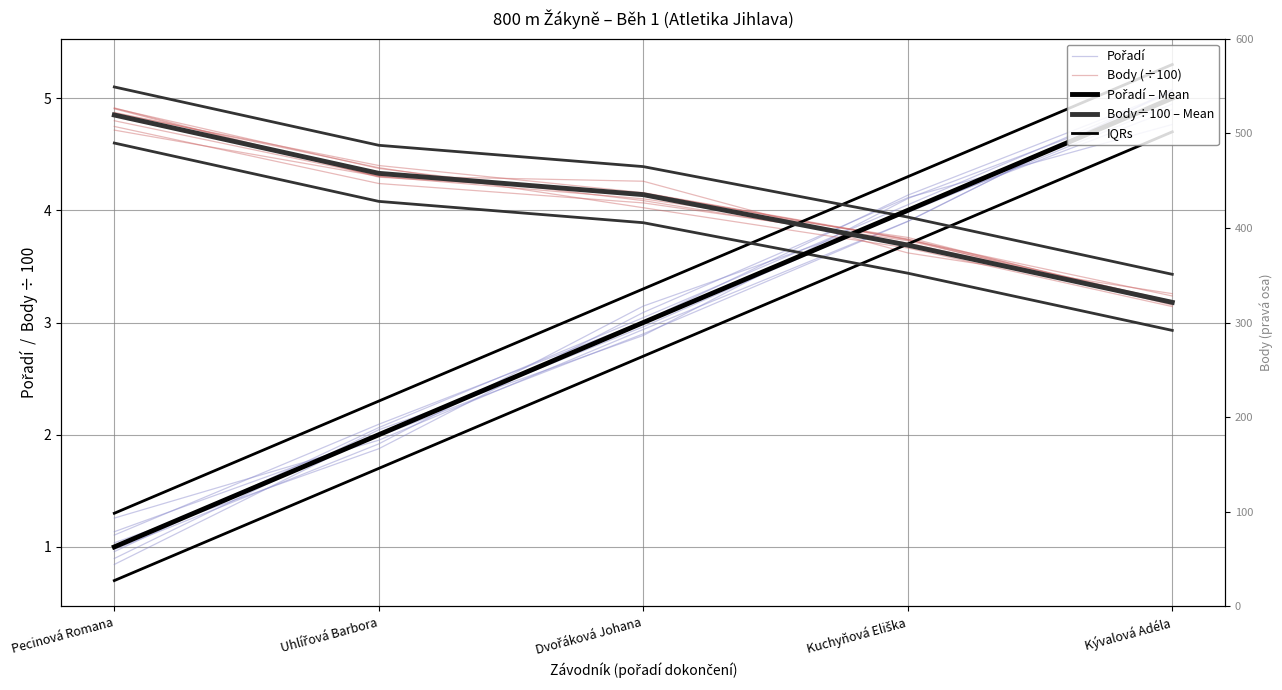

What is the smallest value displayed?

0.7